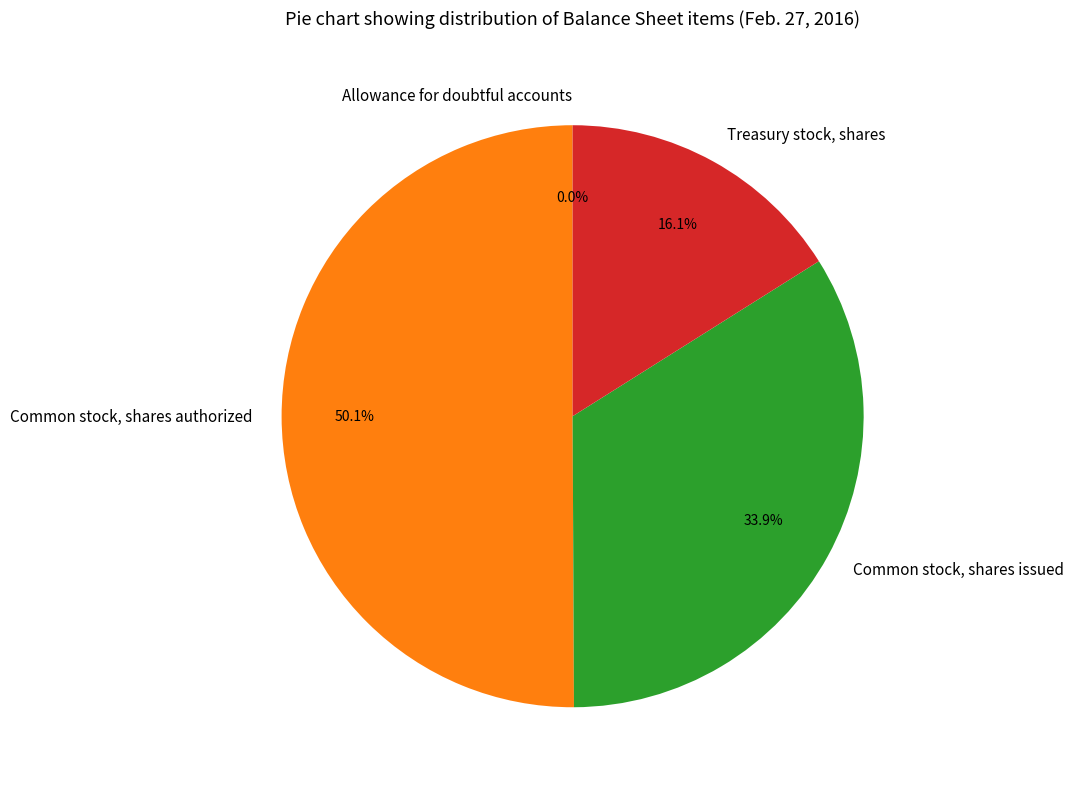

Approximately how many times larger is the value at Common stock, shares authorized compared to Common stock, shares issued?

1.5